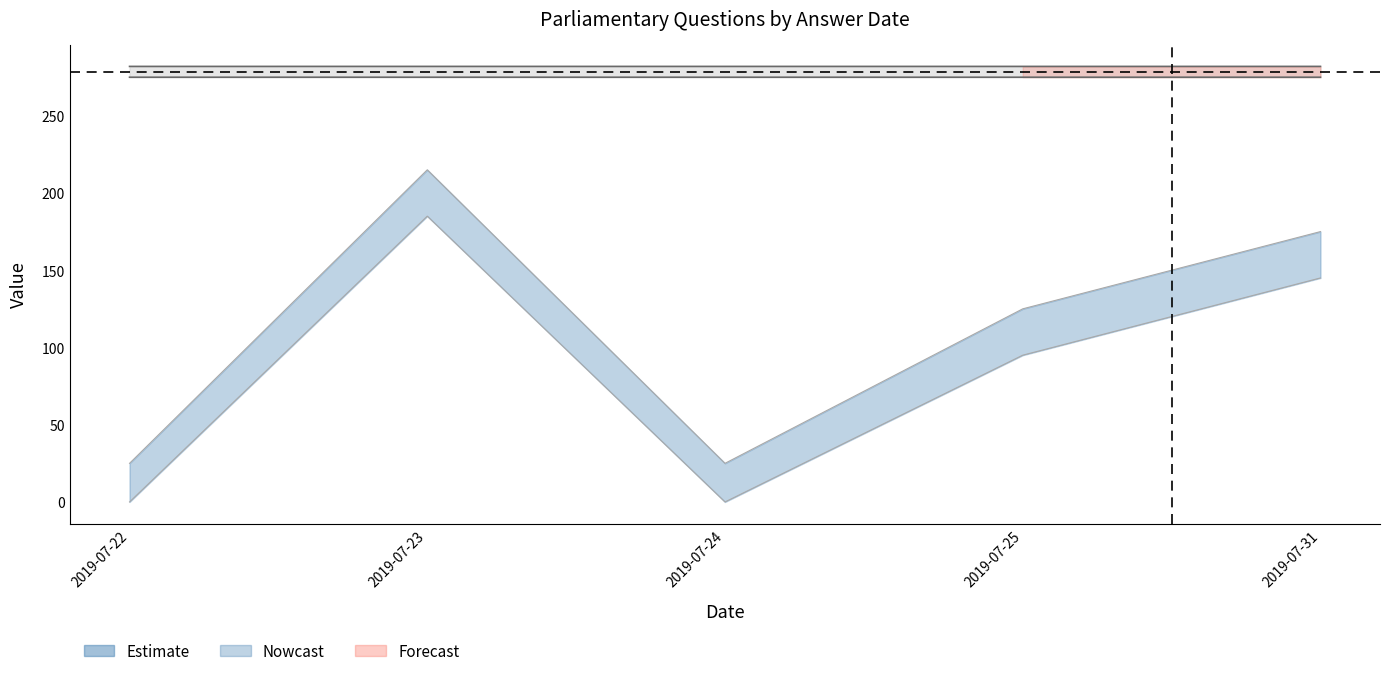

At which category does answering_dept_id reach its first local valley?

2019-07-24